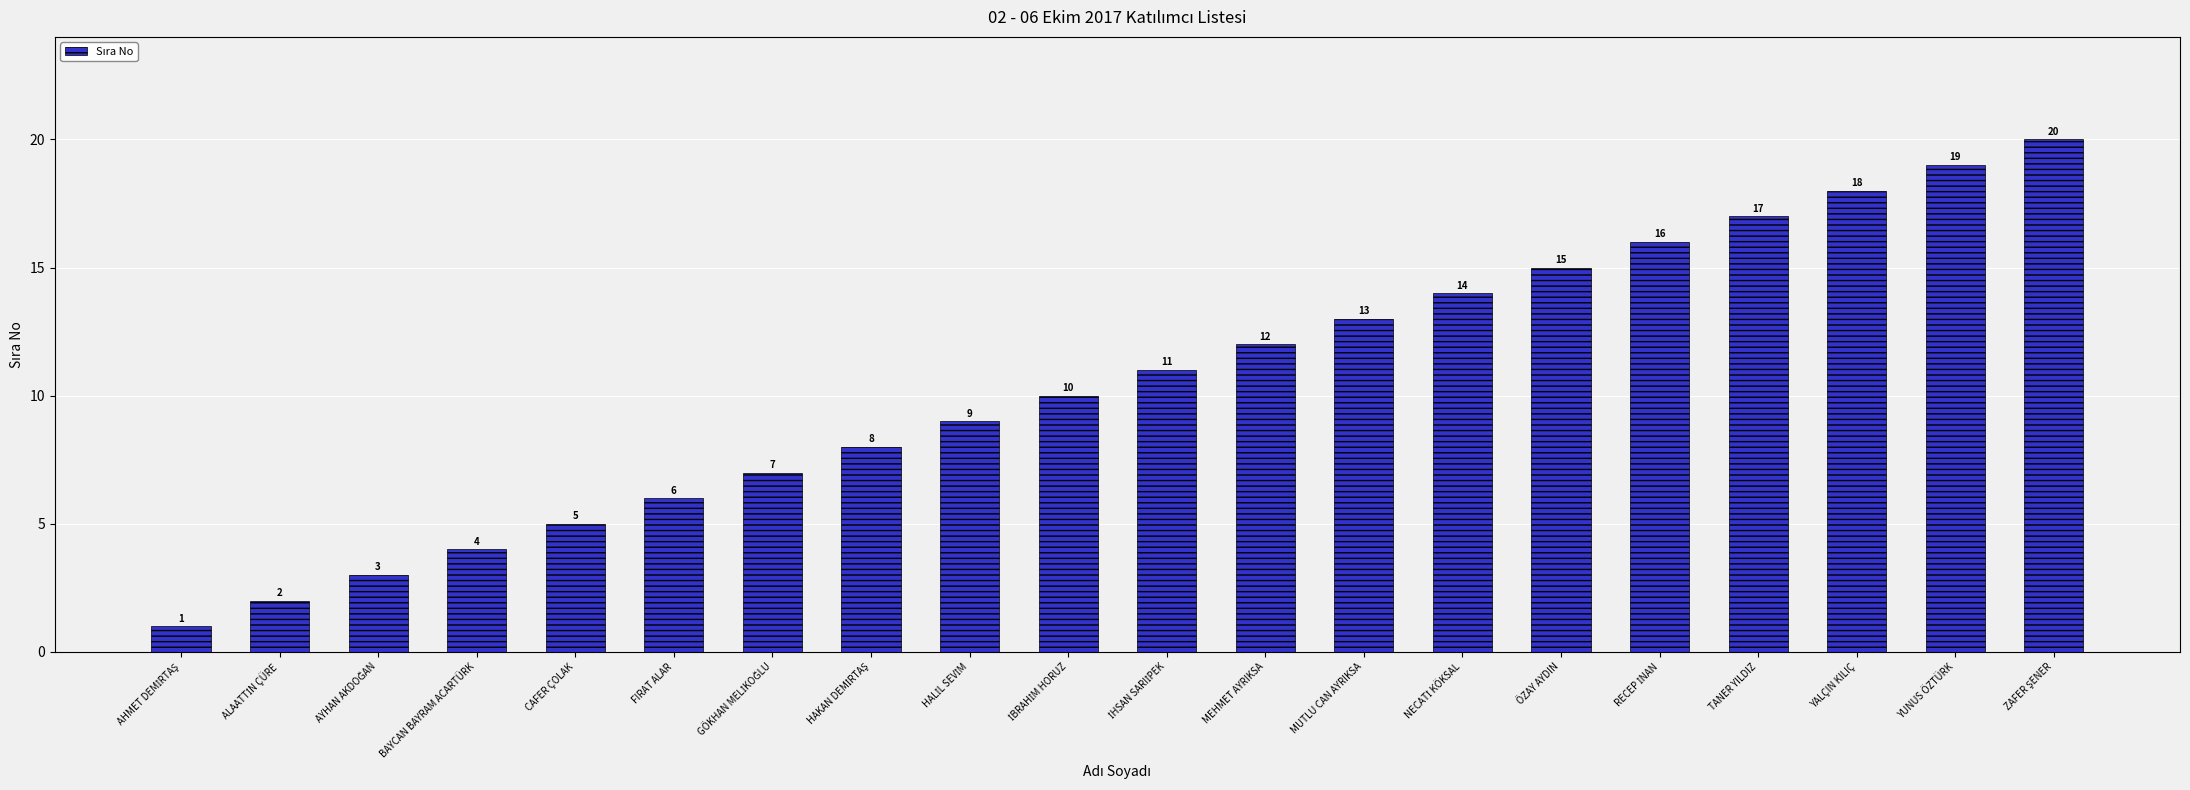

What is the difference between the maximum and minimum values?

19